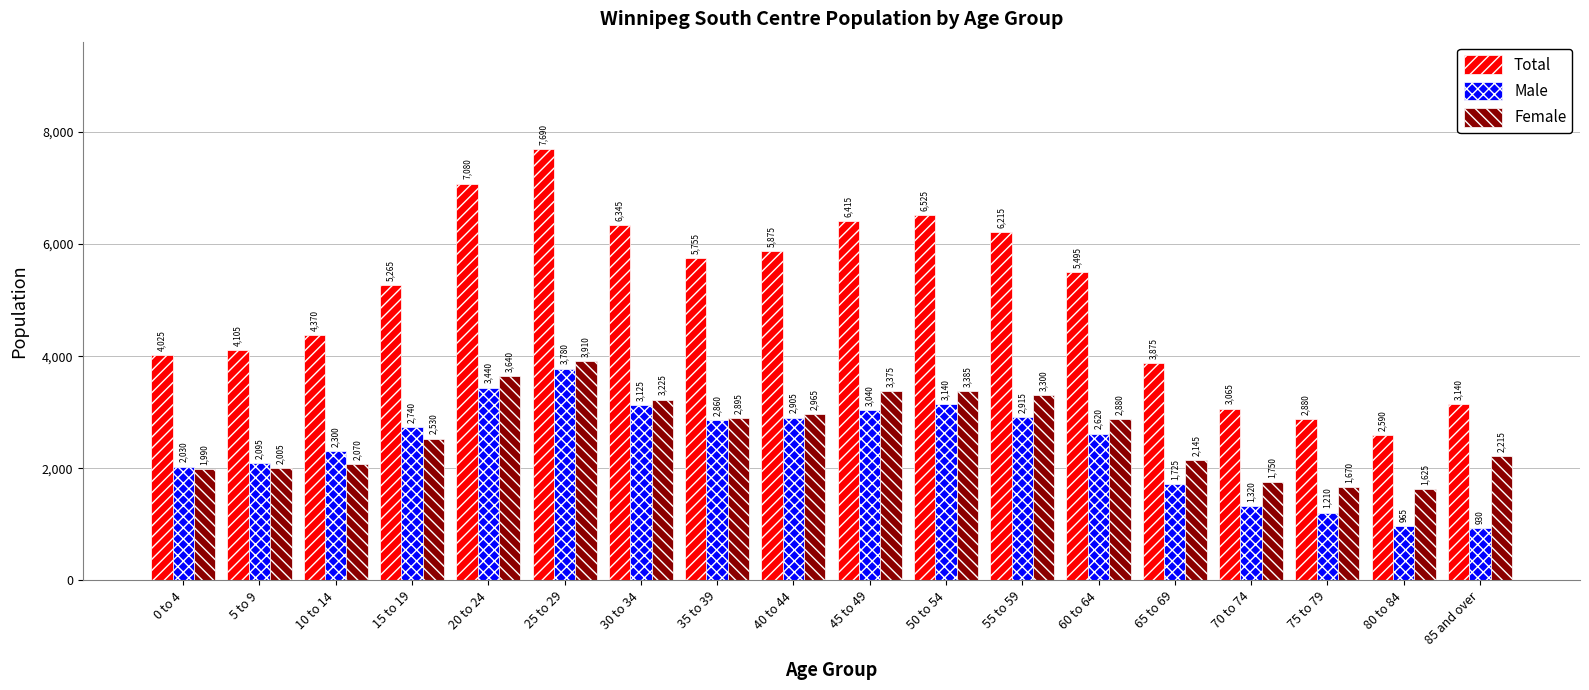

Which series has the widest spread of values?

Total